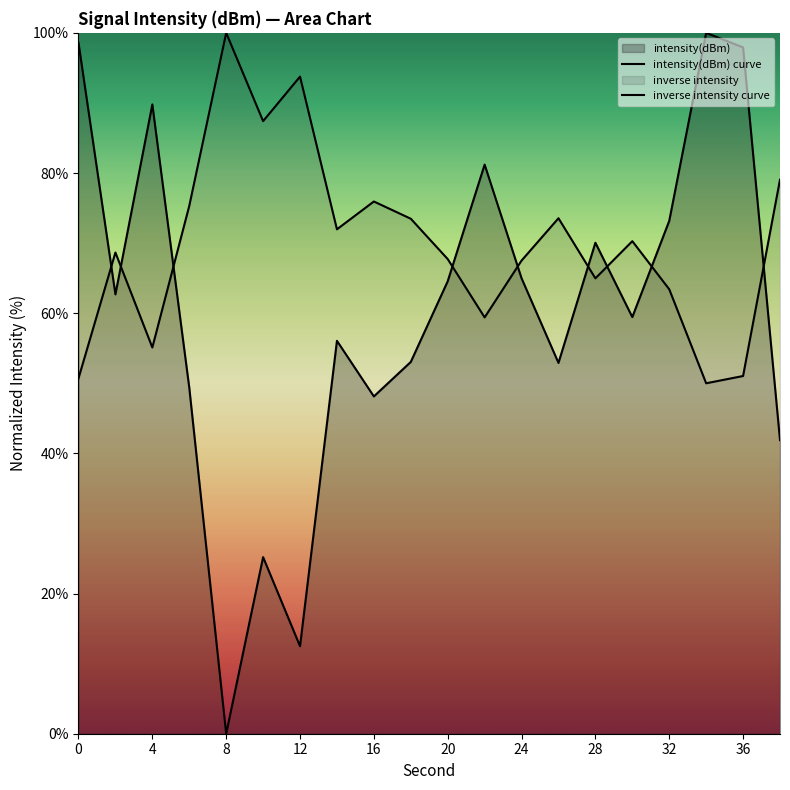

List the labels in order of value, largest first.

34, 0, 36, 4, 22, 32, 28, 24, 20, 2, 30, 14, 18, 26, 6, 16, 38, 10, 12, 8